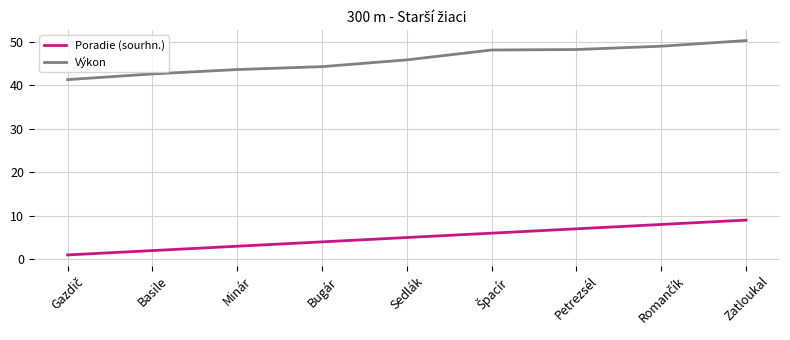

At Petrezsél, list the series in order from smallest to largest.

Poradie (sourhn.), Výkon